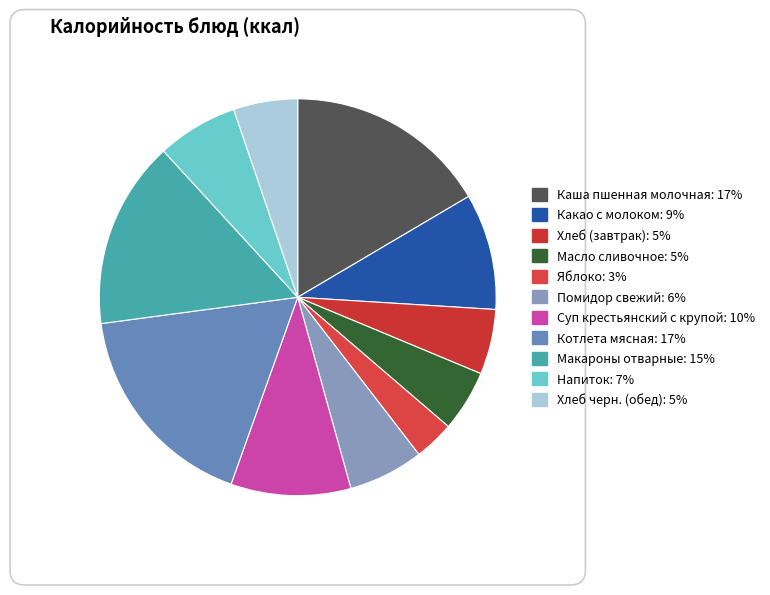

True or false: Хлеб черн. (обед) accounts for 19% of the total.

False